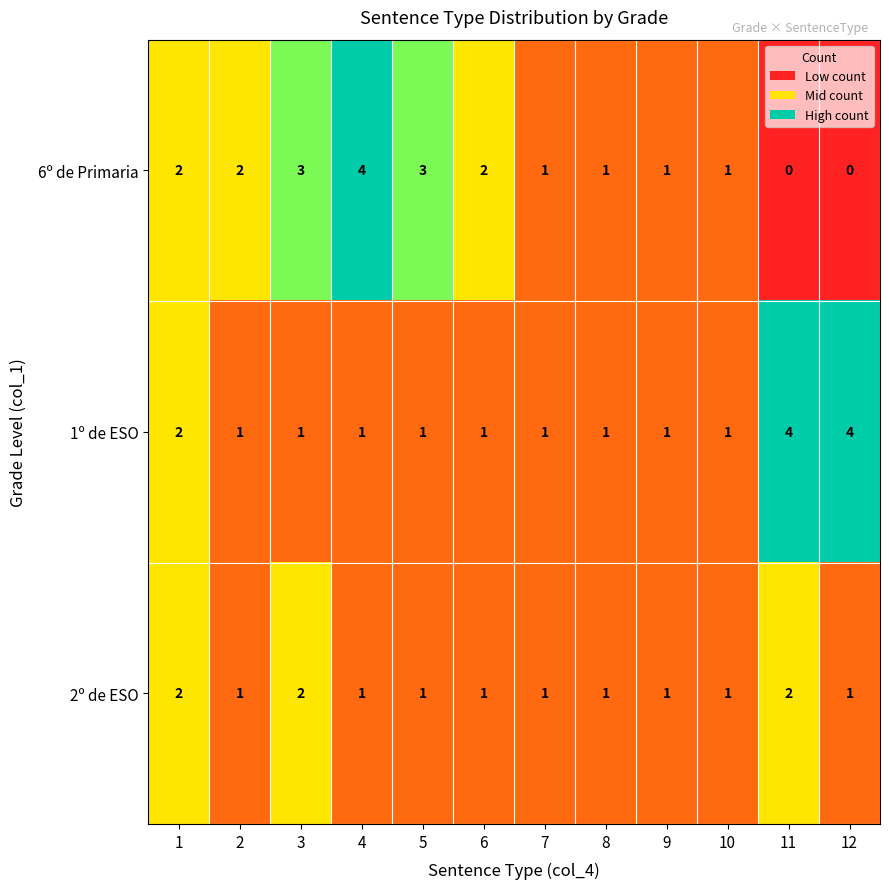

Rank the series by their average value, from highest to lowest.

6º de Primaria, 1º de ESO, 2º de ESO